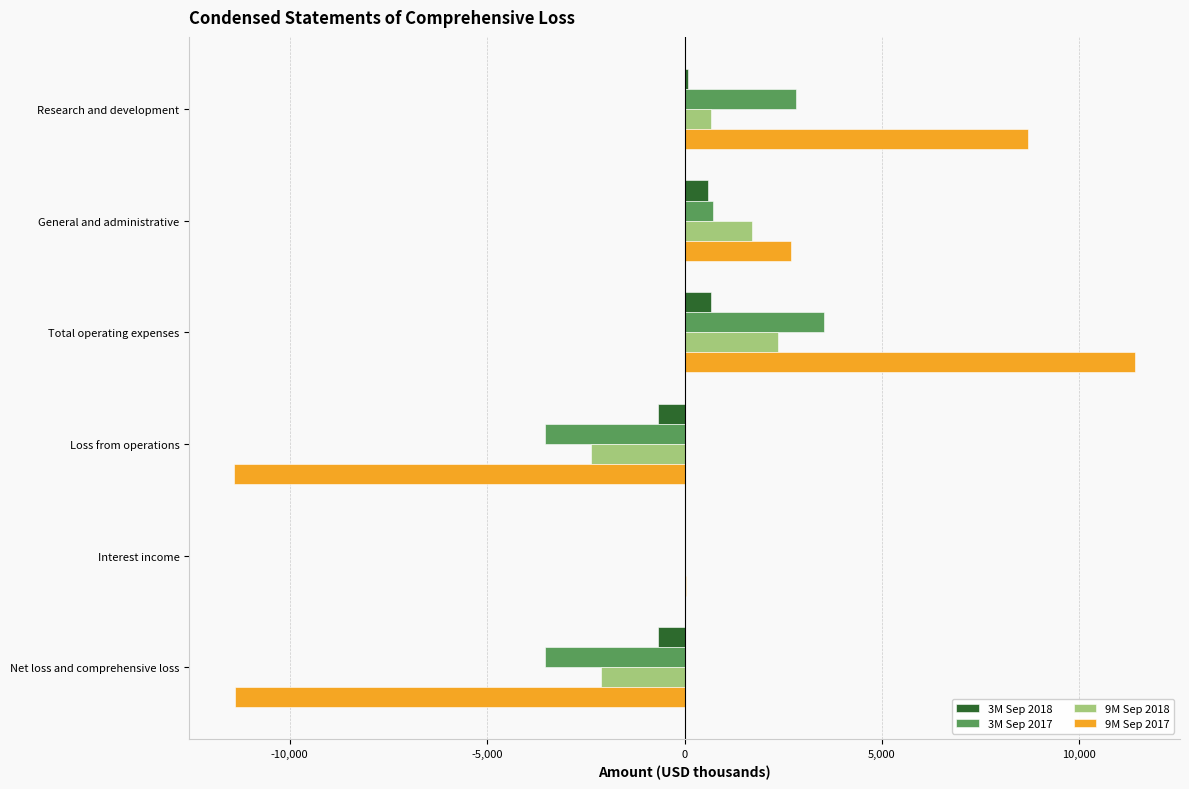

Is it true that 3M Sep 2018 equals 680 at Total operating expenses?

True